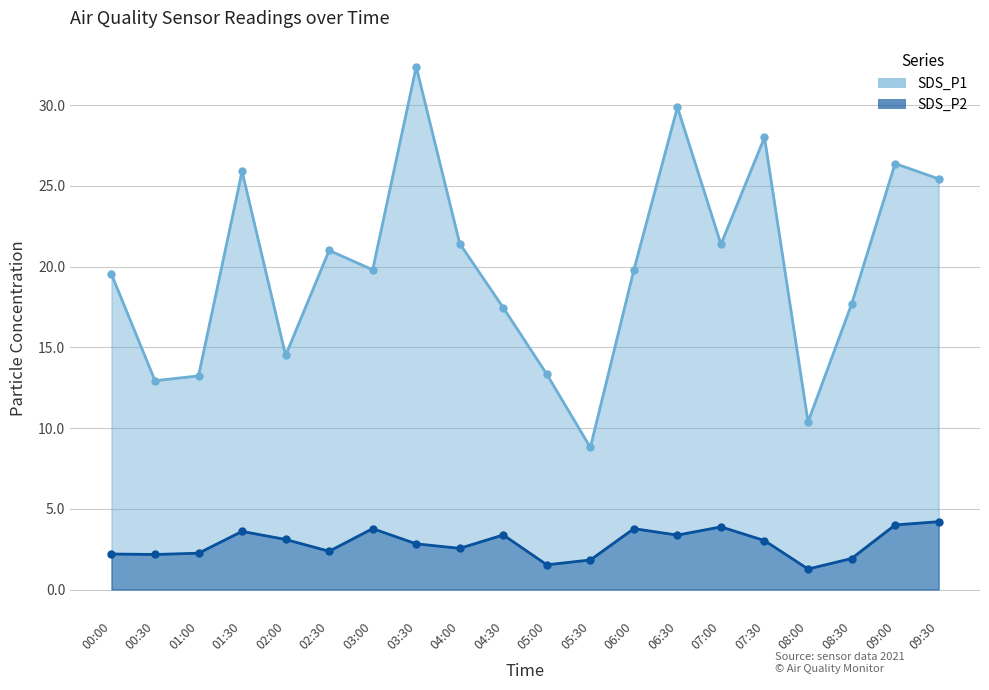

Count the number of data series in this chart.

2